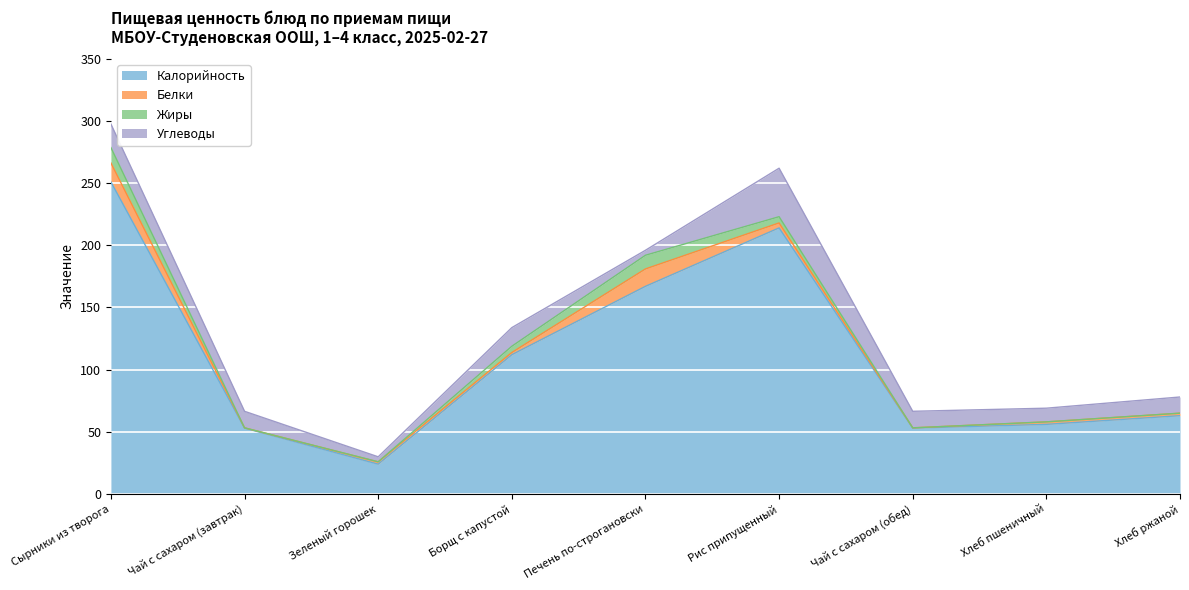

The value of Углеводы at Чай с сахаром (завтрак) is 23.3. True or false?

False